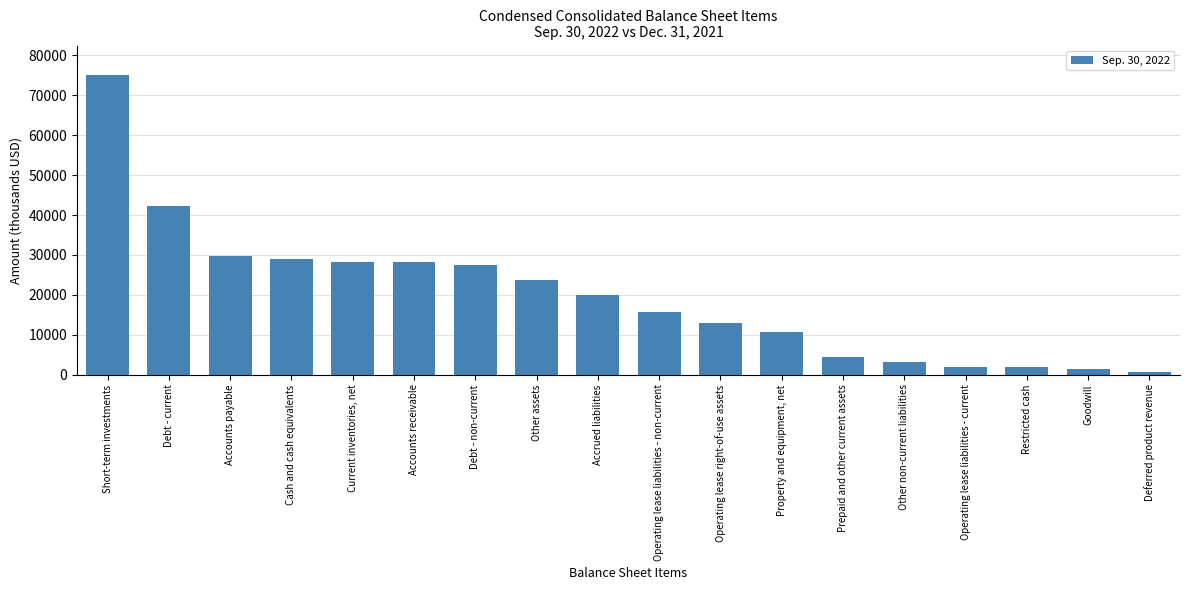

List the labels in order of value, smallest first.

Deferred product revenue, Goodwill, Restricted cash, Operating lease liabilities - current, Other non-current liabilities, Prepaid and other current assets, Property and equipment, net, Operating lease right-of-use assets, Operating lease liabilities - non-current, Accrued liabilities, Other assets, Debt - non-current, Accounts receivable, Current inventories, net, Cash and cash equivalents, Accounts payable, Debt - current, Short-term investments